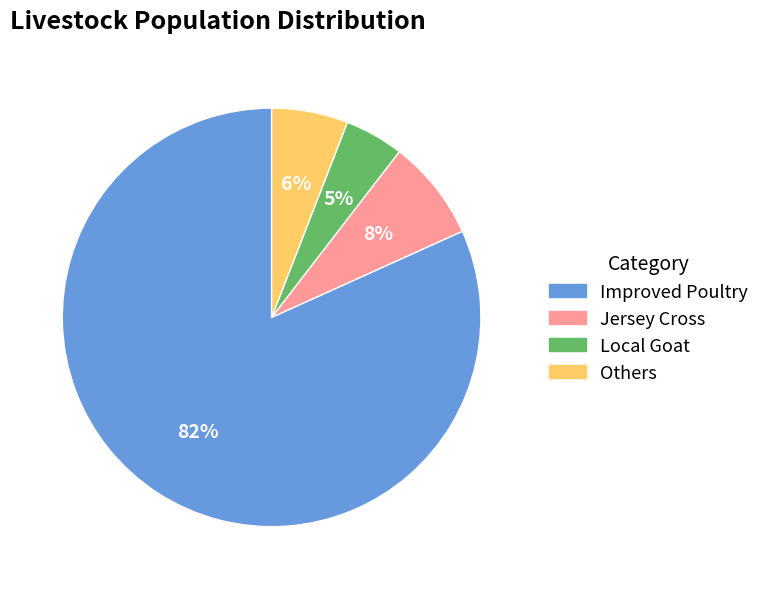

Do Improved Poultry and Local Goat together represent more than half of the pie?

Yes